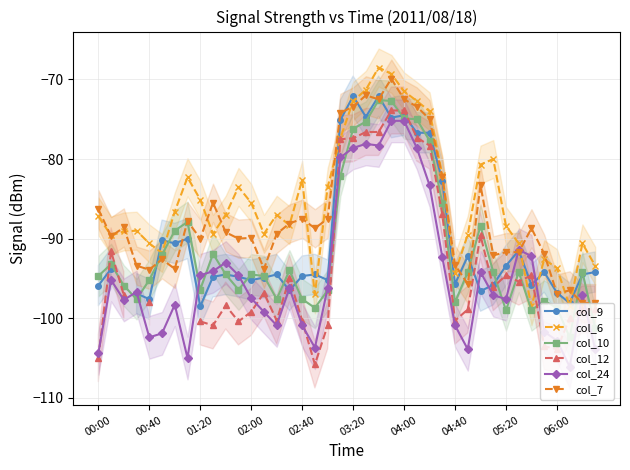

Is it true that col_10 equals -26.4 at 02:40?

False